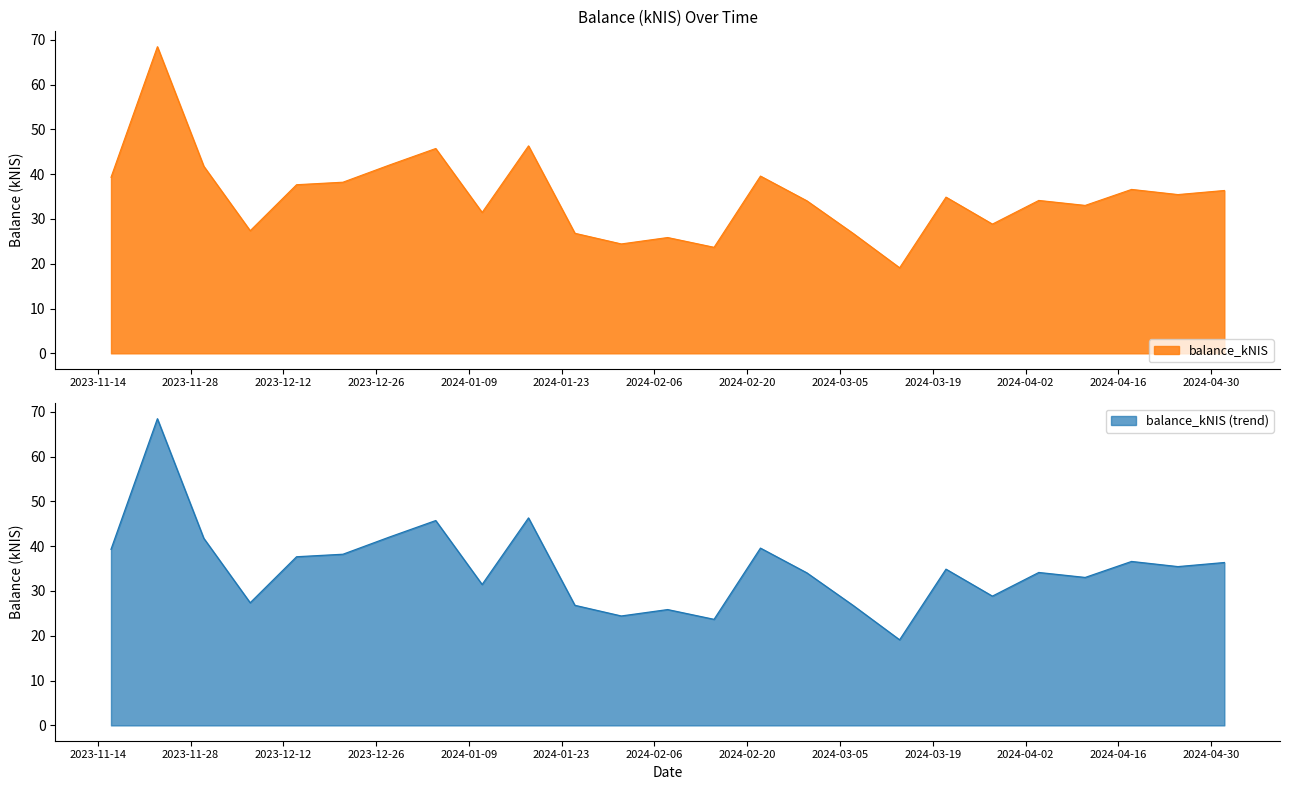

What is the maximum value shown in the chart?

68.5